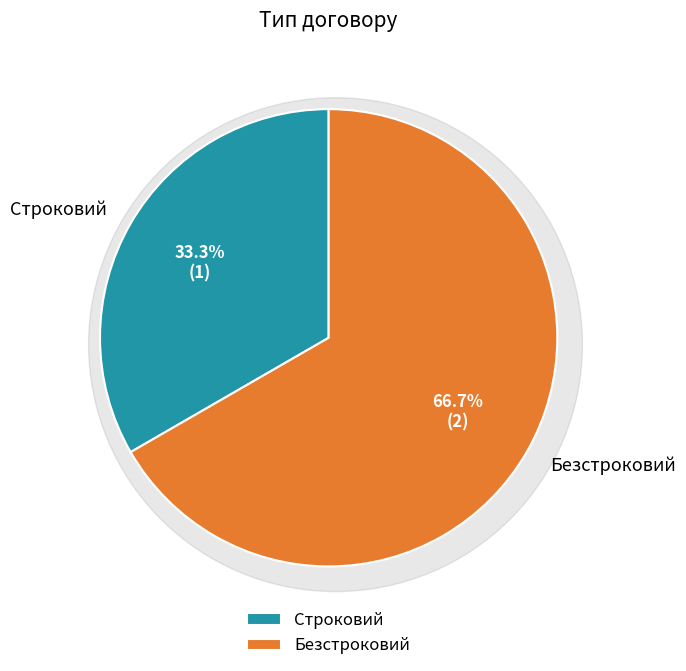

Rank the categories by value from lowest to highest.

Строковий, Безстроковий